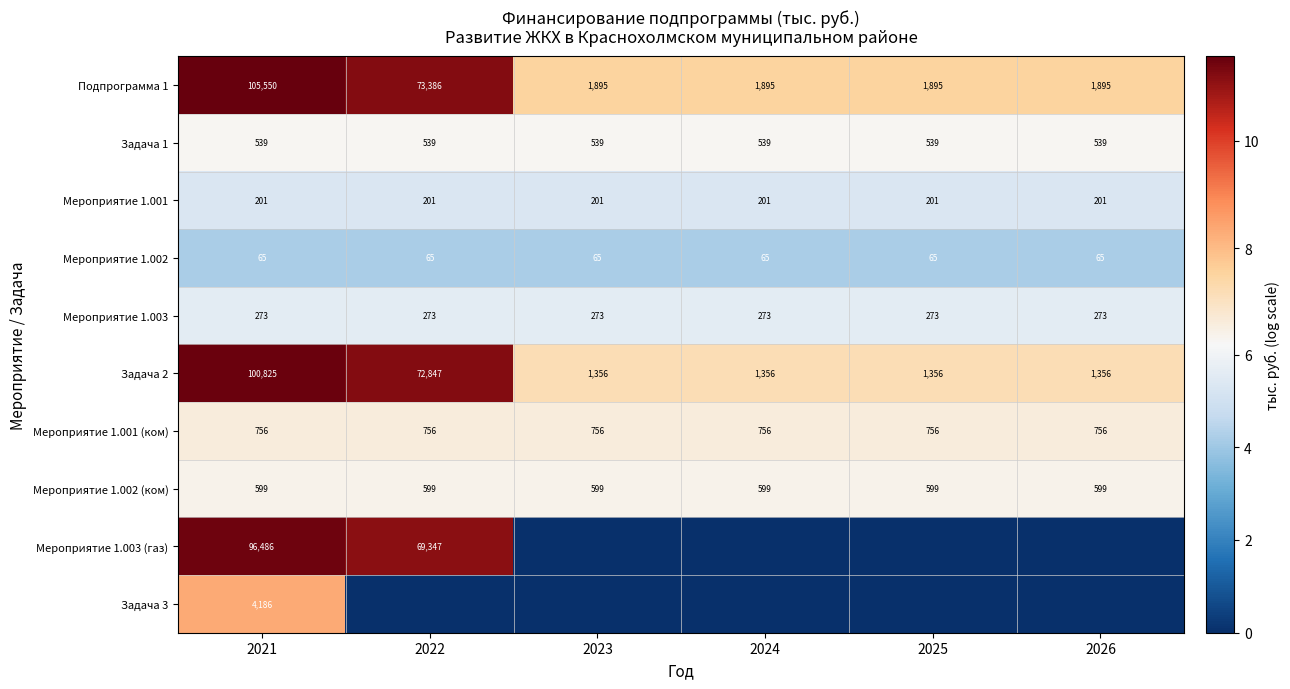

Is it true that Задача 1 equals 3.6 at 2024?

False